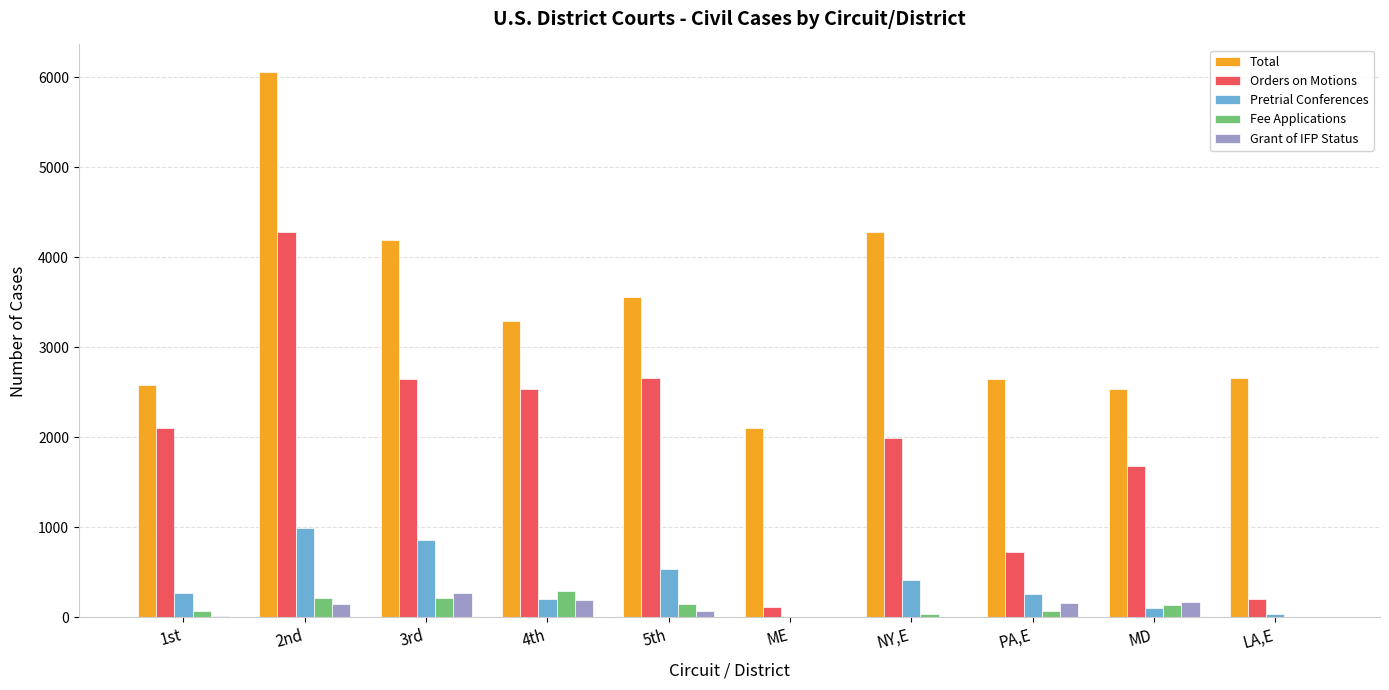

Which series has the largest total across all categories?

Total